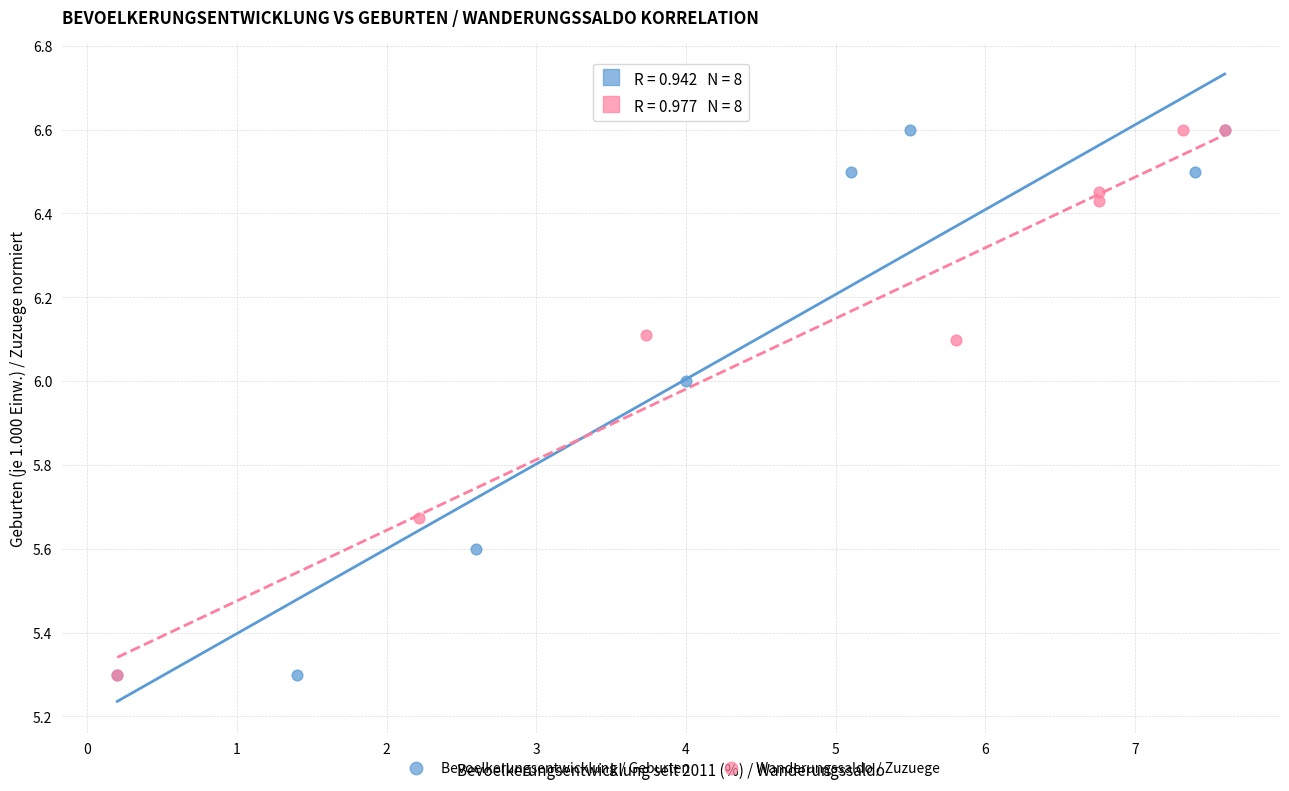

What are all the series names shown in the legend?

Bevoelkerungsentwicklung / Geburten, Wanderungssaldo / Zuzuege